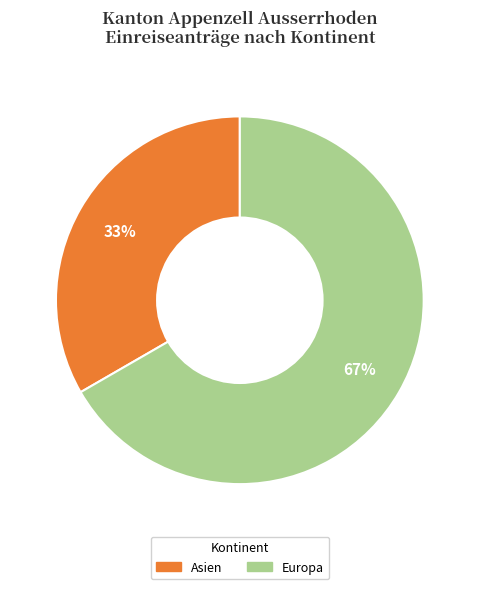

Does any single category account for the majority?

Yes